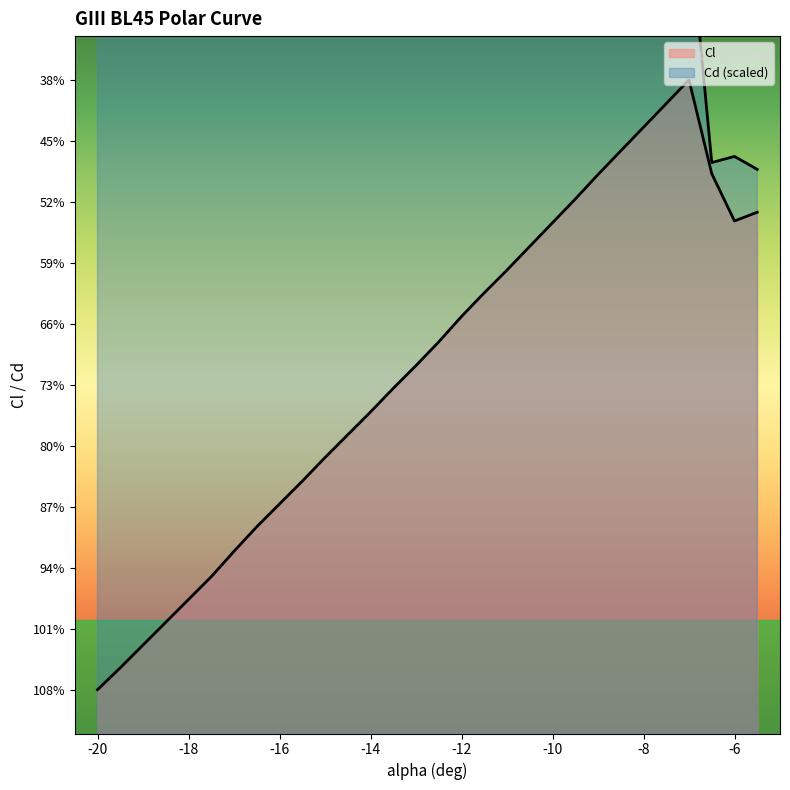

How many interior local peaks does the Cl series have?

1